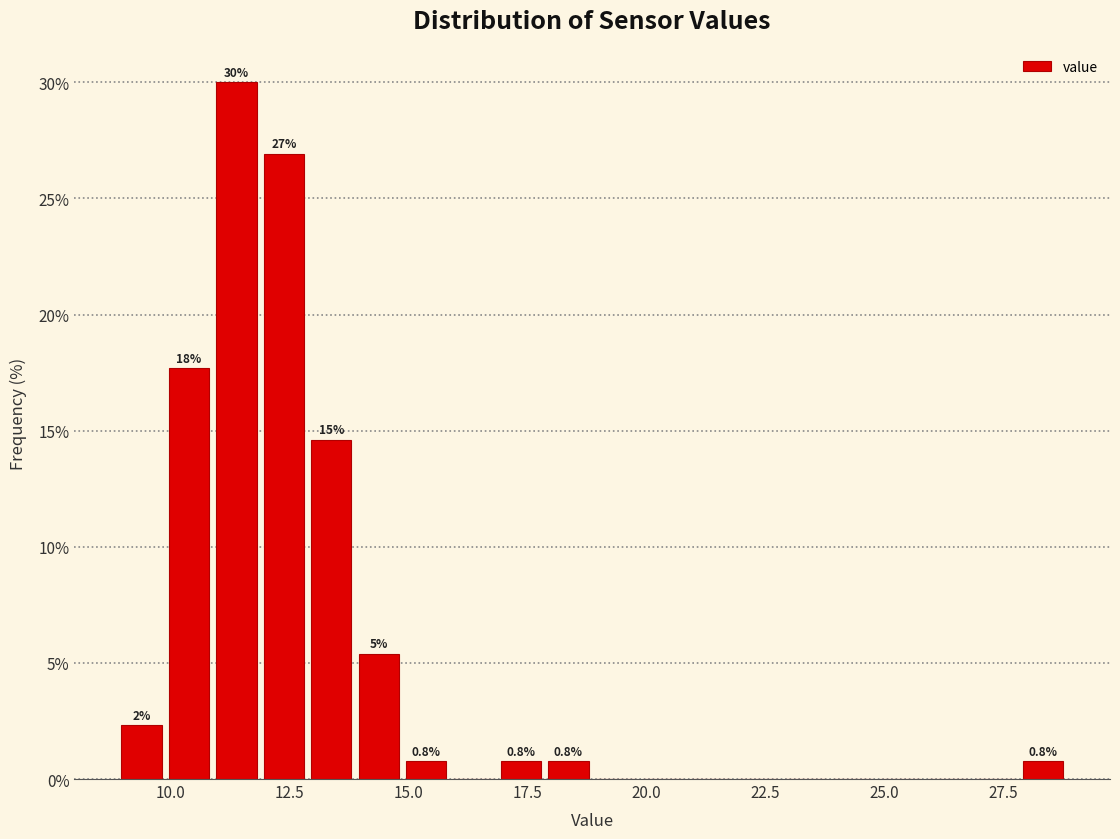

Around what value on the x-axis is the tallest bar? Give the approximate position of its centre, as read against the axis.

11.5